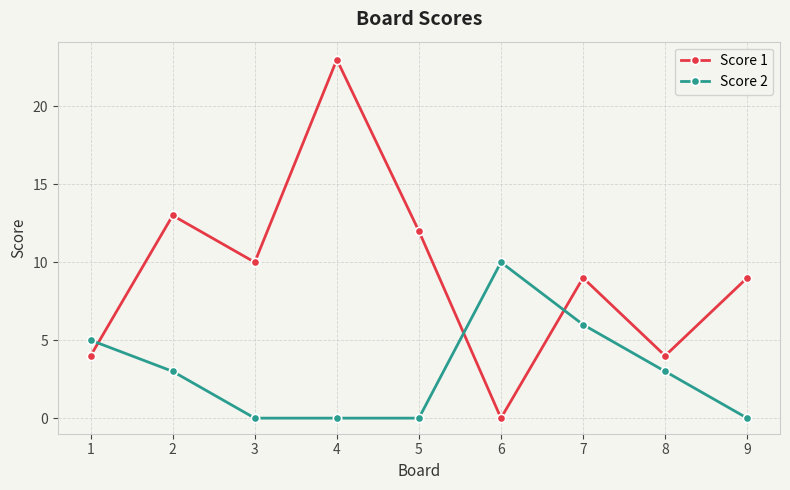

The value of Score 1 at 3 is 10. True or false?

True